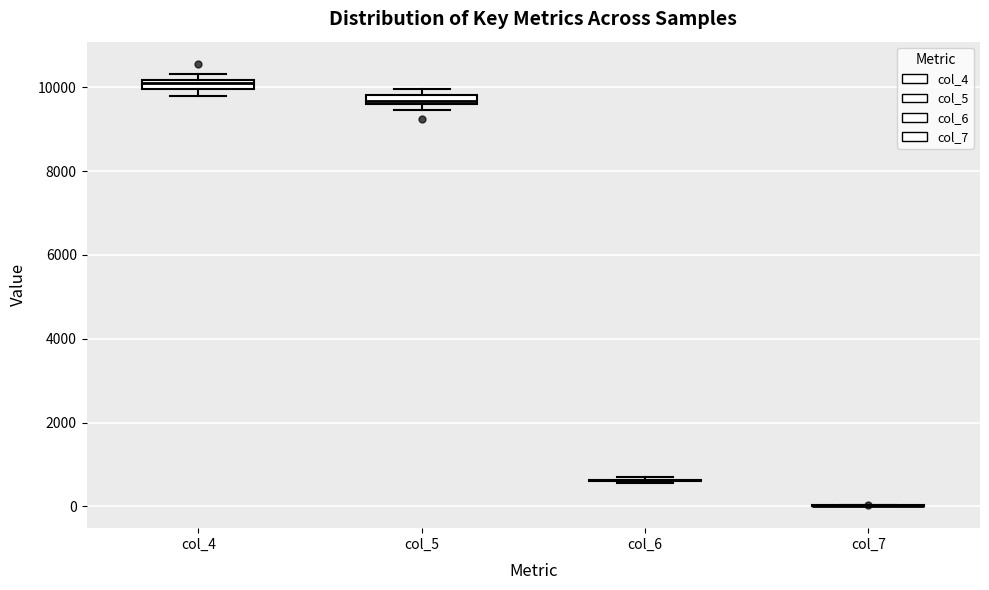

Where is the lower edge of the box for col_5 on the y-axis? The values are not printed on the chart, so give them approximately, as read against the axis.

9600